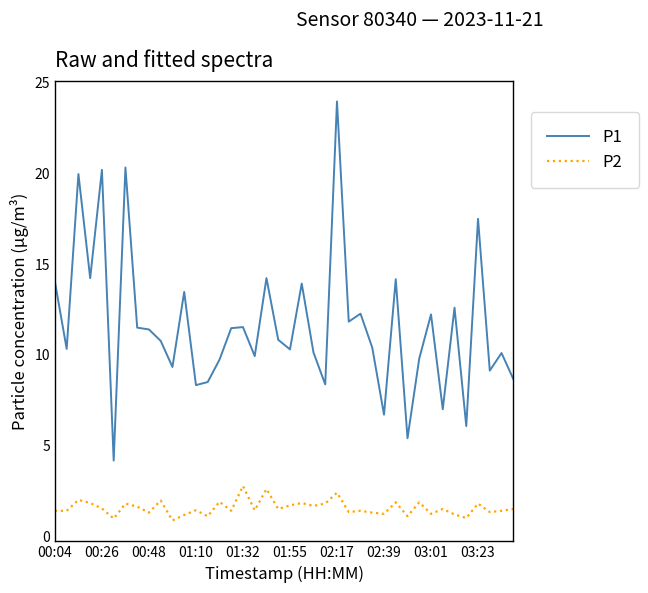

True or false: P2 and P1 cross at least once.

False